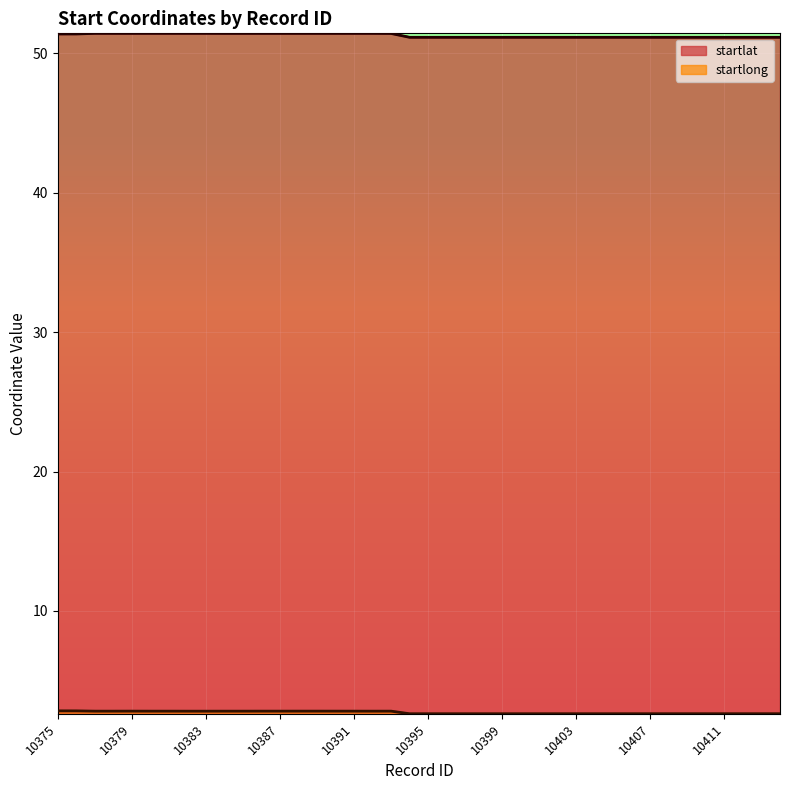

List the series in order of their overall mean, lowest first.

startlong, startlat